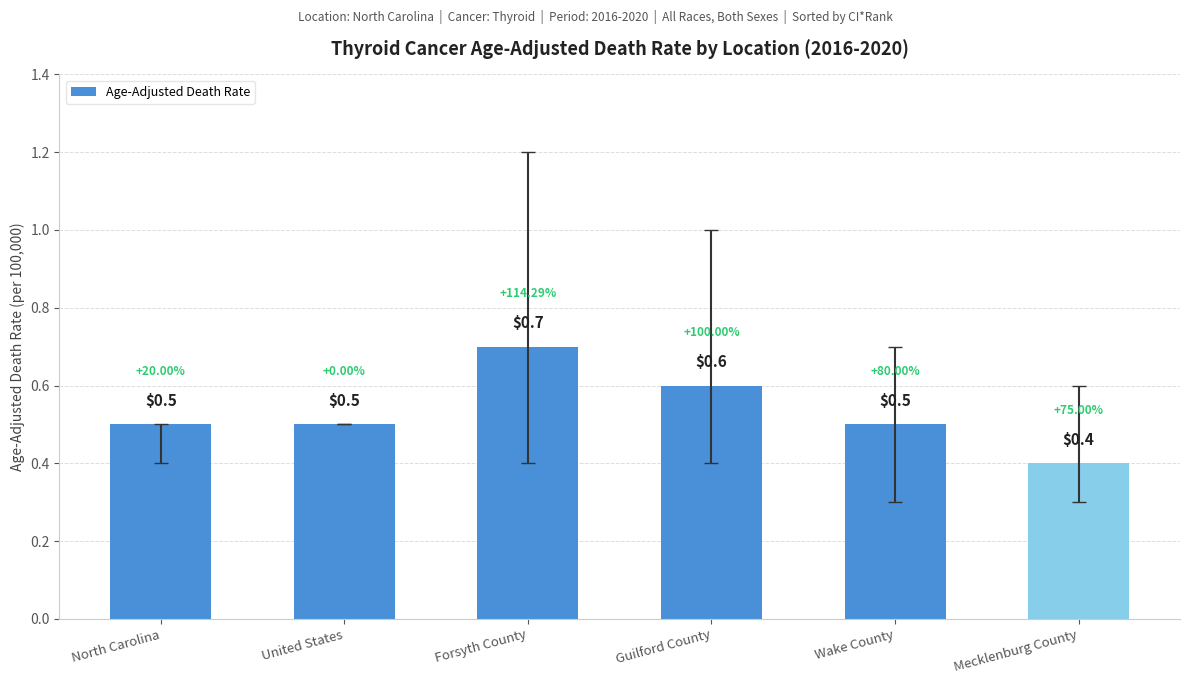

What is the average value?

0.5